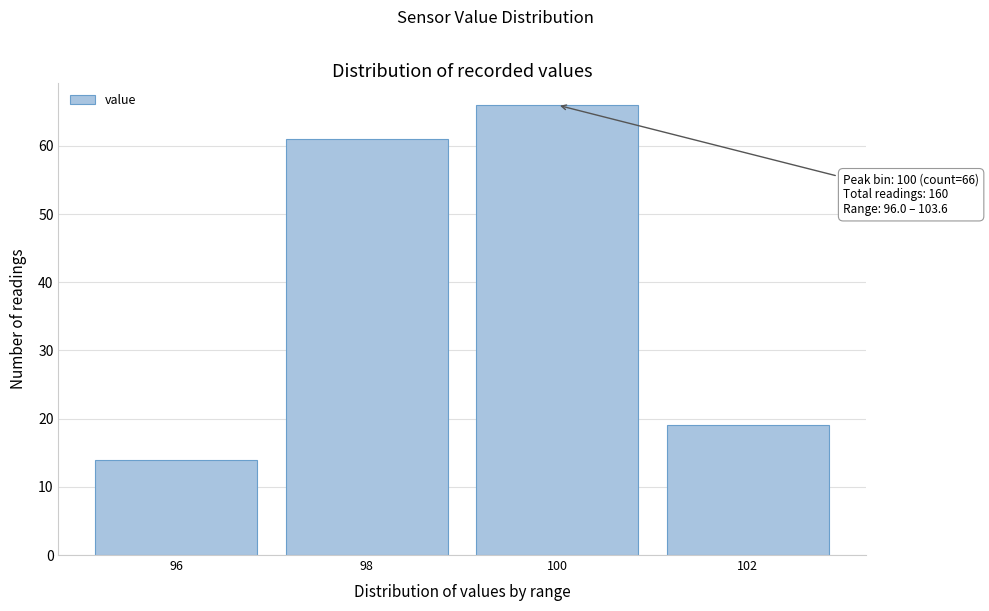

Reading left to right, extract all data points from this chart.

14	61	66	19